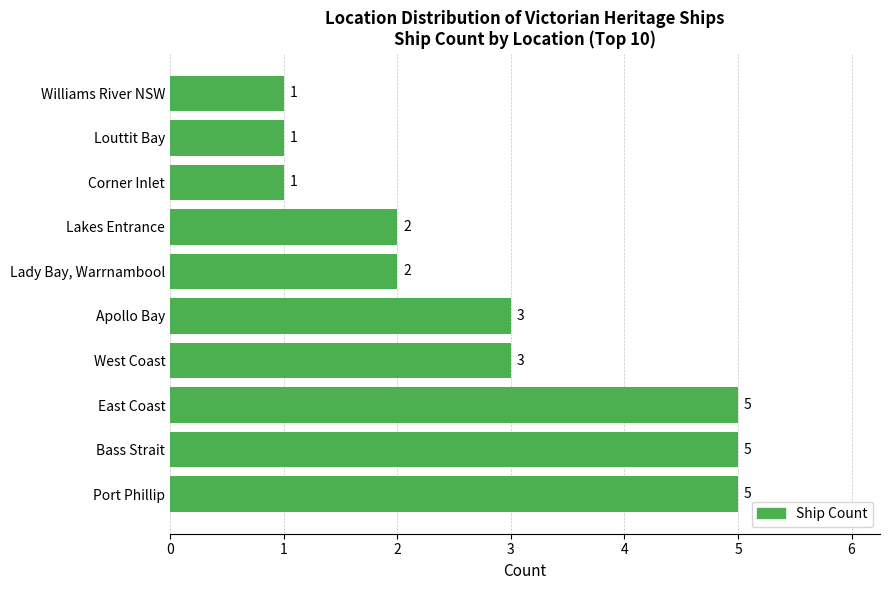

What is the difference between the maximum and second lowest values?

4